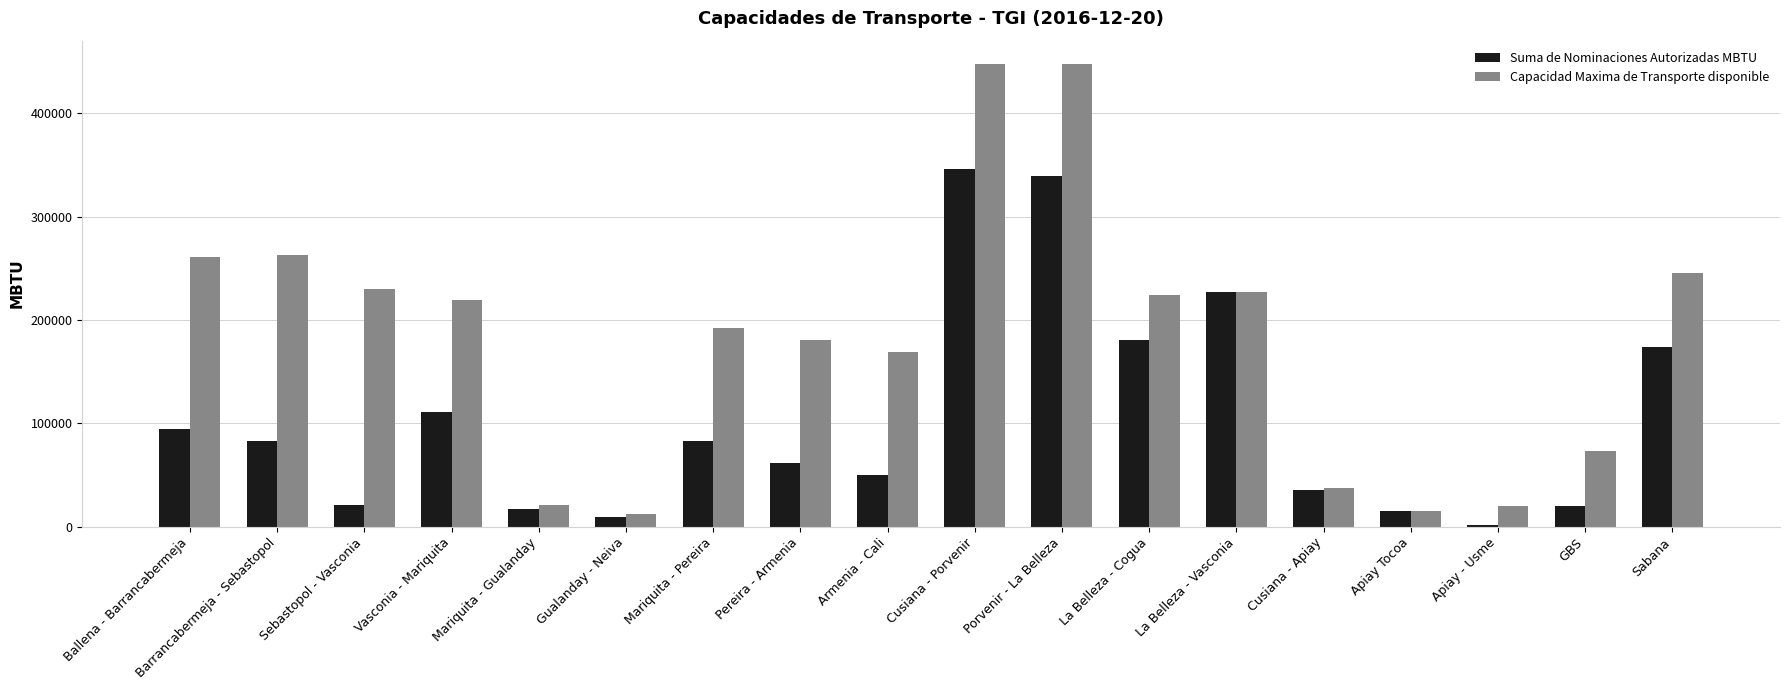

What is the approximate value of Suma de Nominaciones Autorizadas MBTU at Sabana?

173546.0